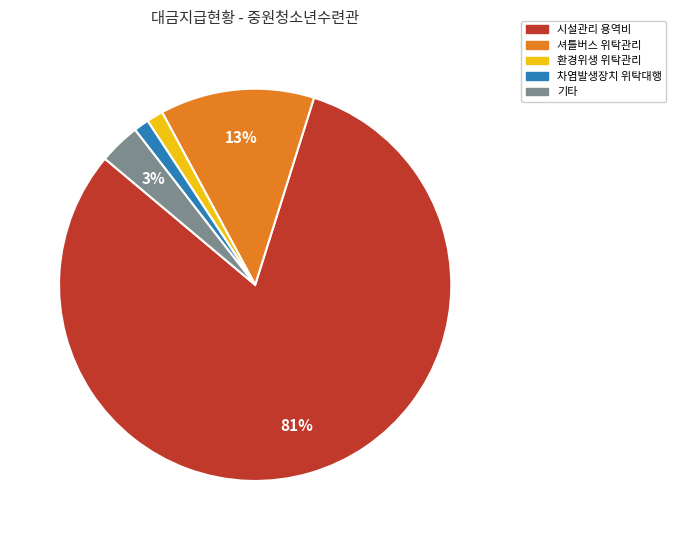

Combined, do 셔틀버스 위탁관리 and 시설관리 용역비 account for over 50%?

Yes